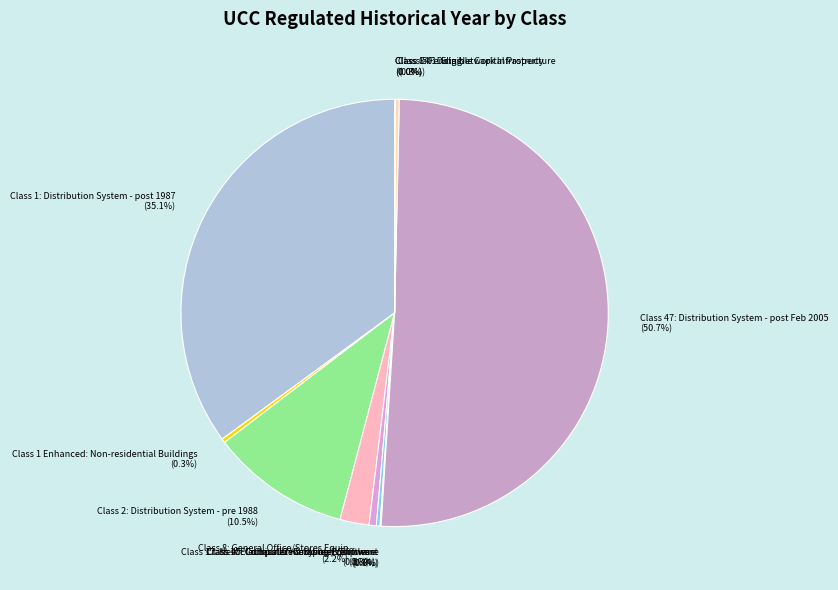

What portion of the pie excludes Class 50: Data Network Infrastructure (0.3%)?

99.7%